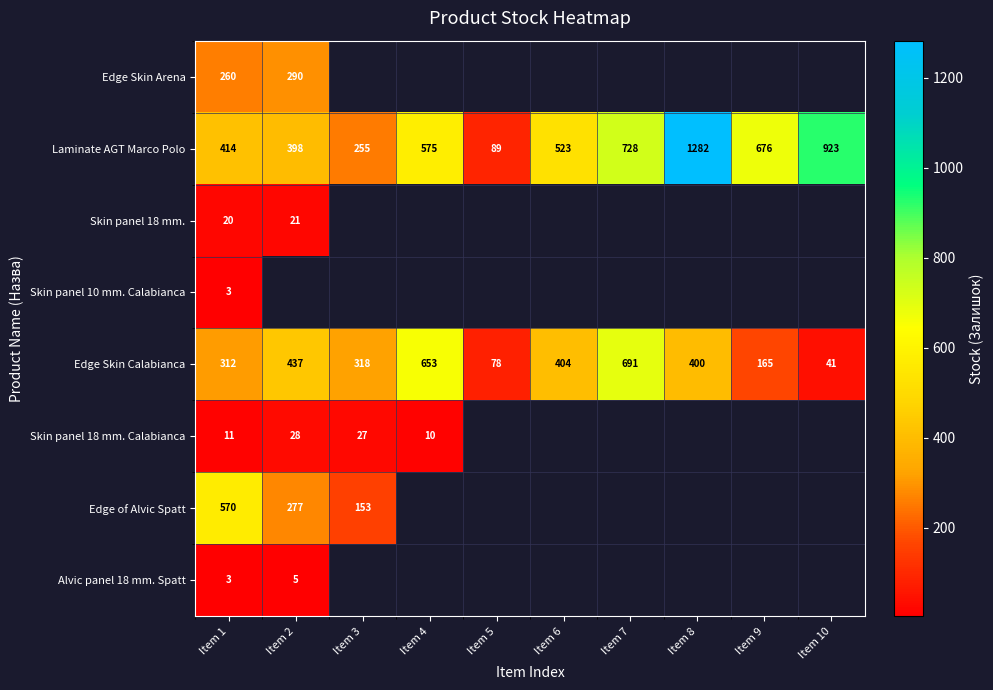

List the labels in order of Laminate AGT Marco Polo value, smallest first.

Item 5, Item 3, Item 2, Item 1, Item 6, Item 4, Item 9, Item 7, Item 10, Item 8